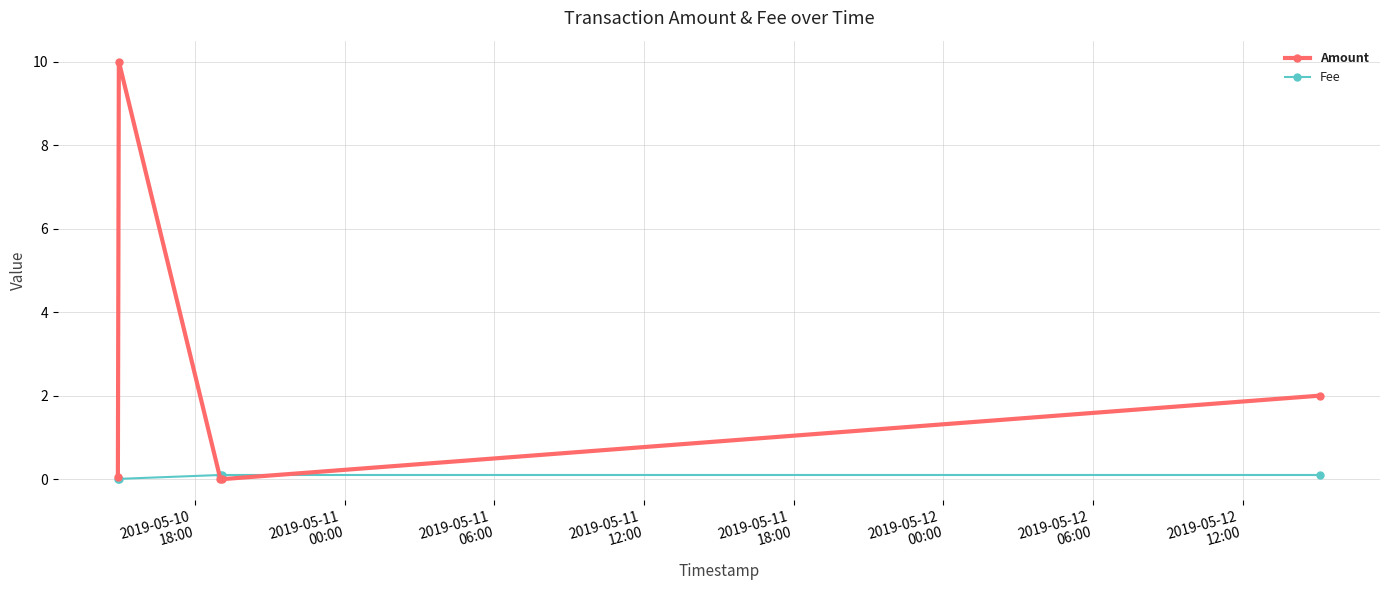

After their last crossing, which series has the higher values: Amount or Fee?

Amount